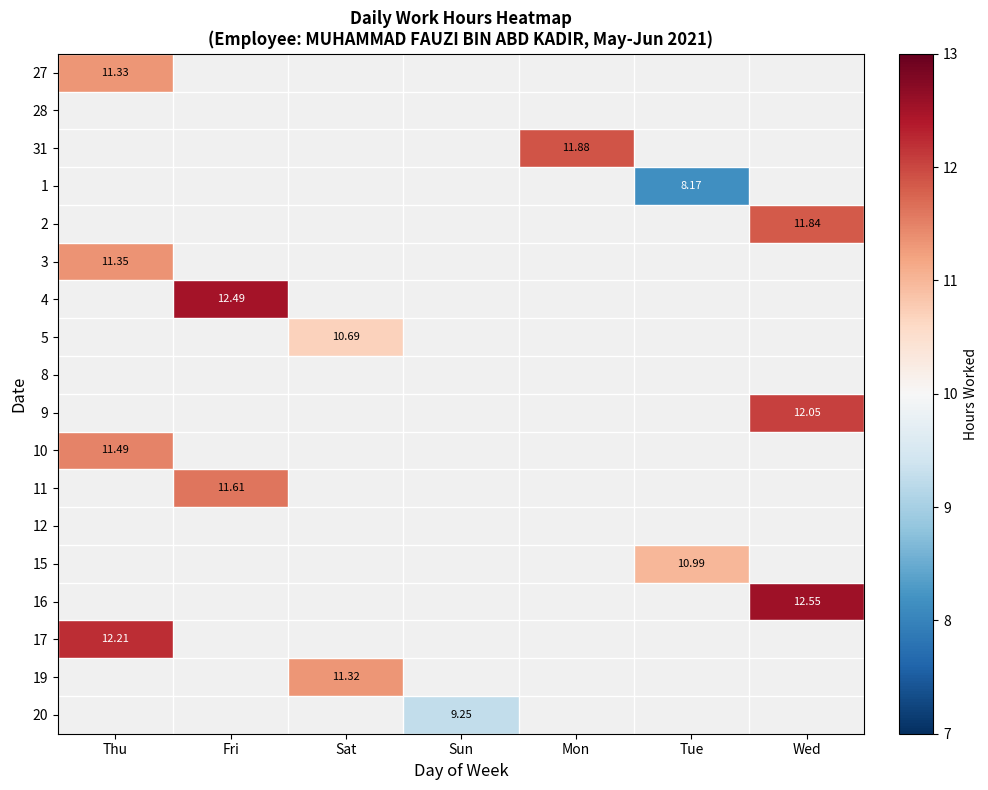

Where is 17 nearest to the value 12?

Thu